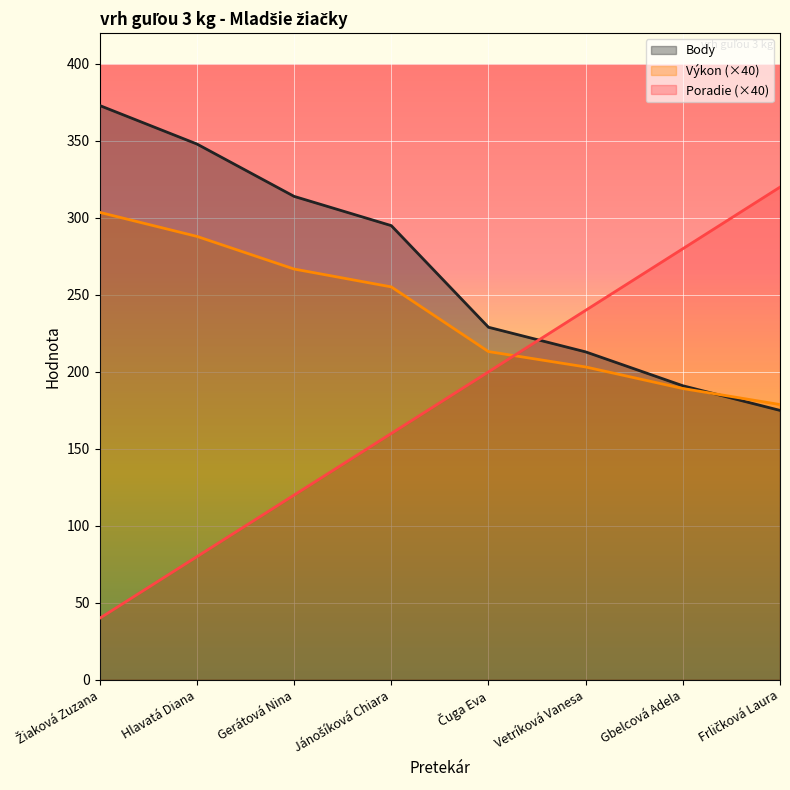

Between Žiaková Zuzana and Frličková Laura, which series saw the biggest shift?

Poradie